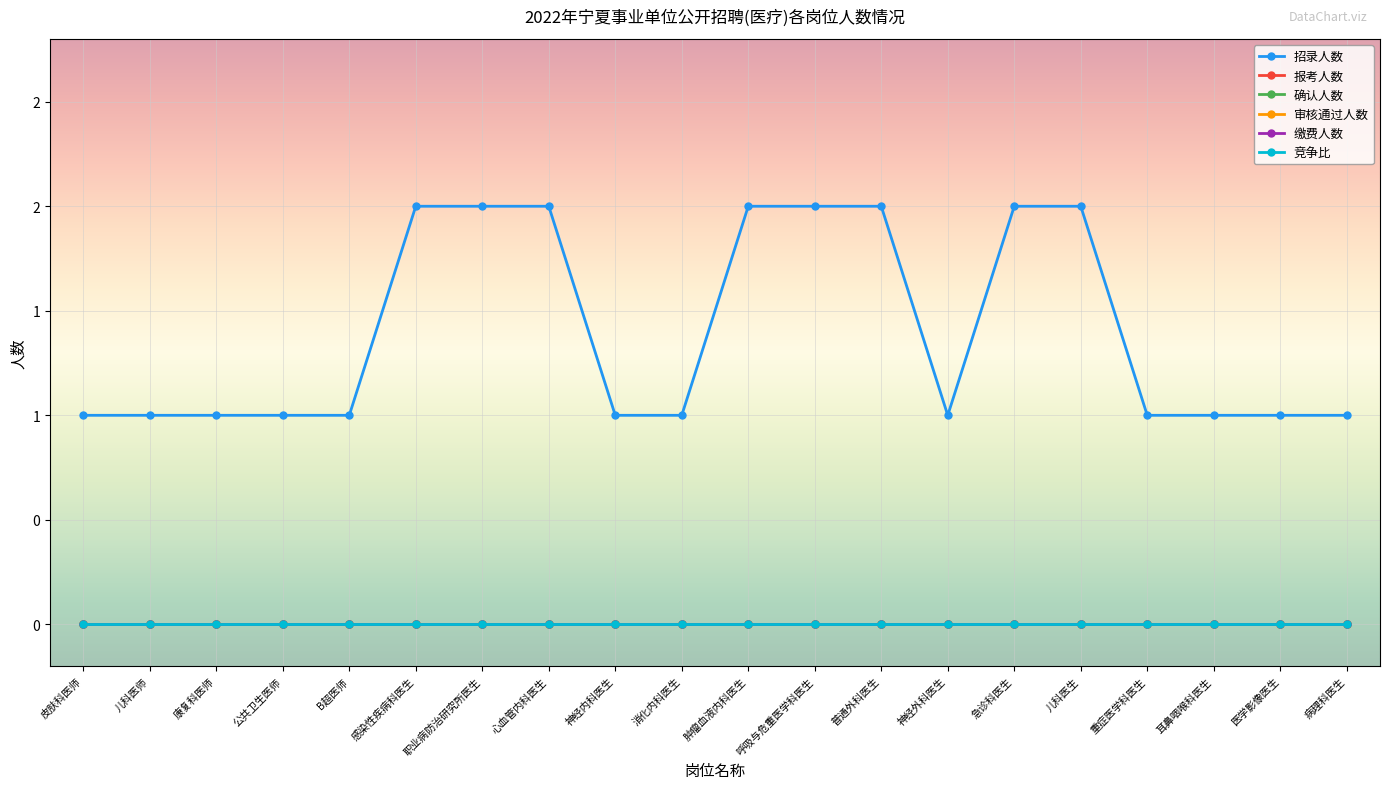

Rank the series at 急诊科医生 from highest to lowest value.

招录人数, 报考人数, 确认人数, 审核通过人数, 缴费人数, 竞争比